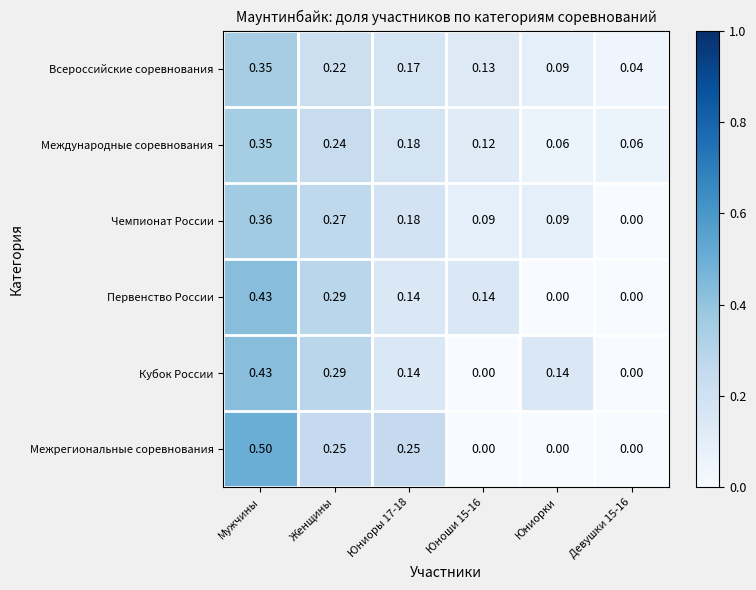

Which series has the largest range (max minus min)?

Межрегиональные соревнования